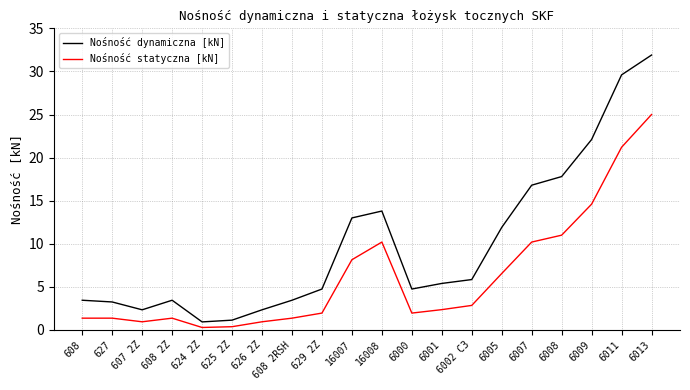

The value of Nośność dynamiczna [kN] at 626 2Z is 1.1. True or false?

False